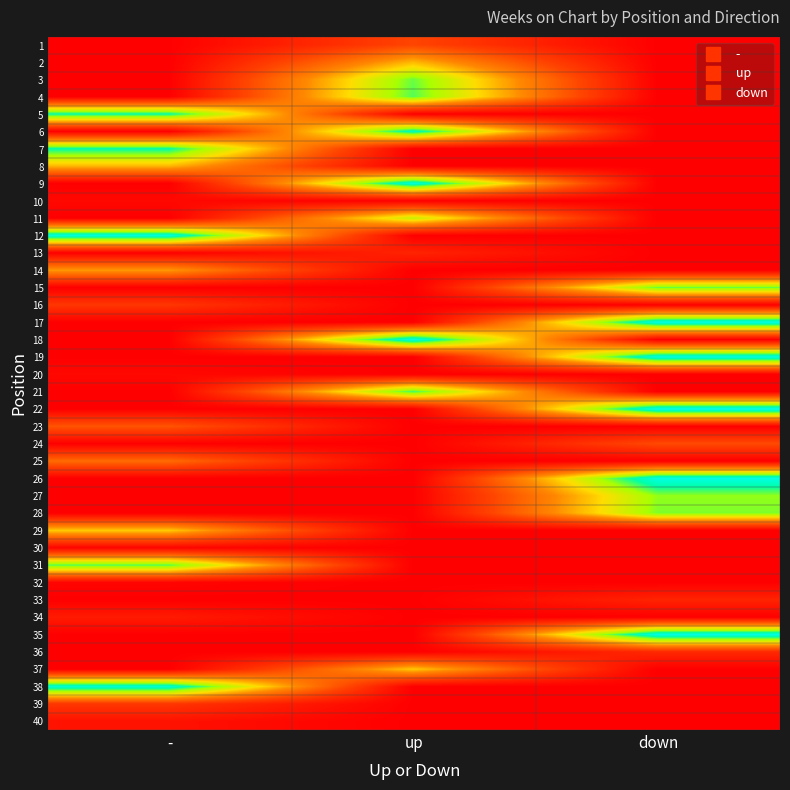

Which category has the highest value across all series?

down